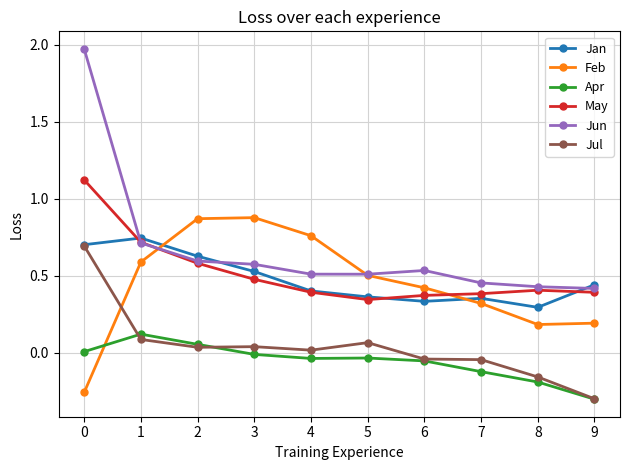

The Feb series shows 0.3 at 4. True or false?

False